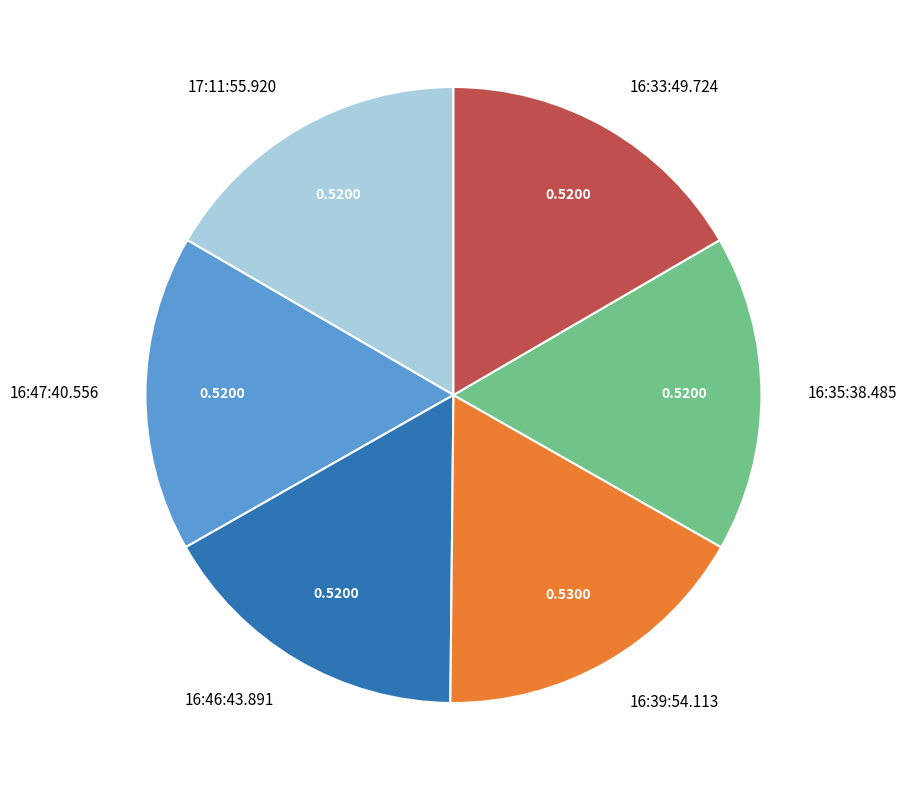

Is 16:46:43.891 the majority of the pie?

No